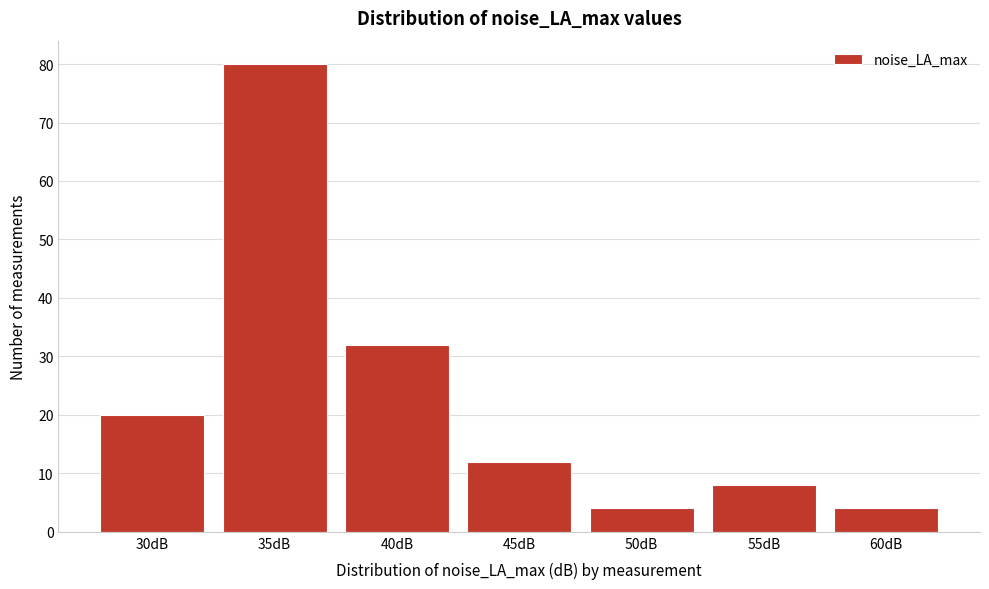

Reading left to right, transcribe all the data shown in this chart.

30dB=20	35dB=80	40dB=32	45dB=12	50dB=4	55dB=8	60dB=4